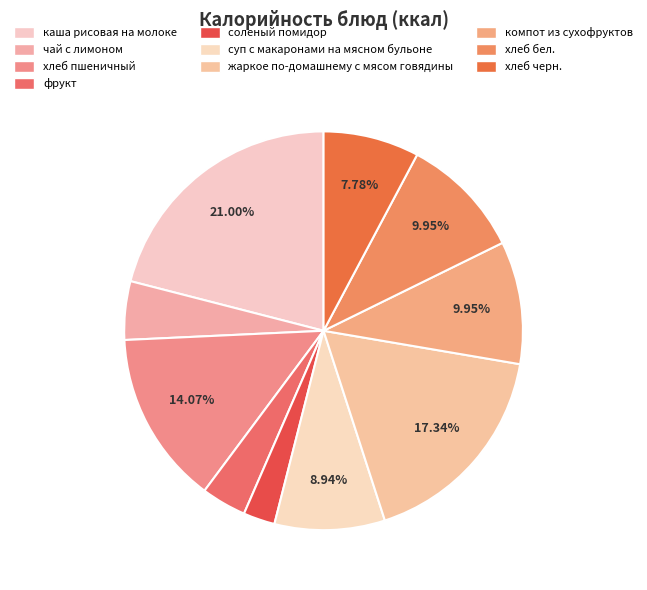

To the nearest percent, what is the average slice percentage?

10%